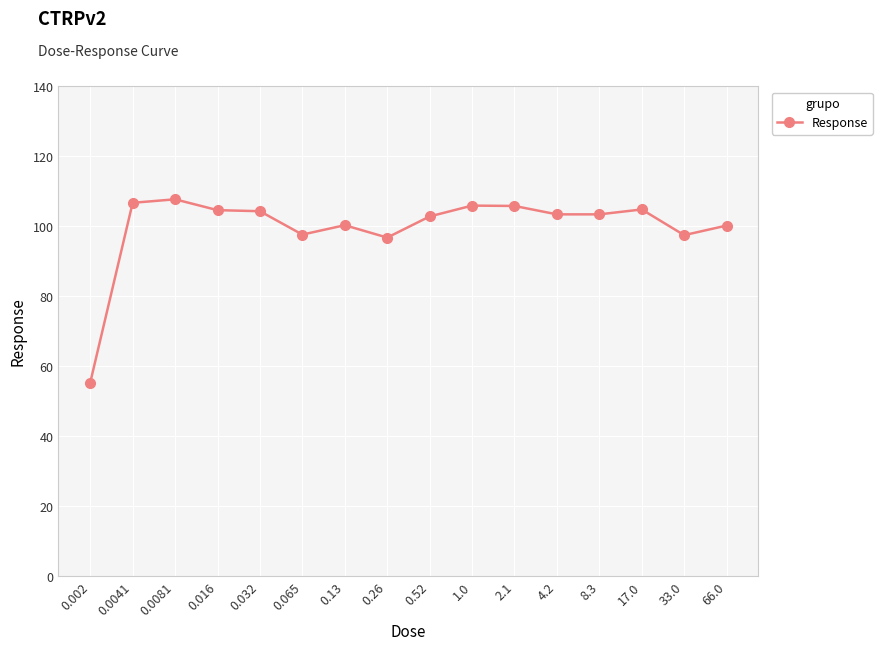

Read the value at 0.52.

102.8